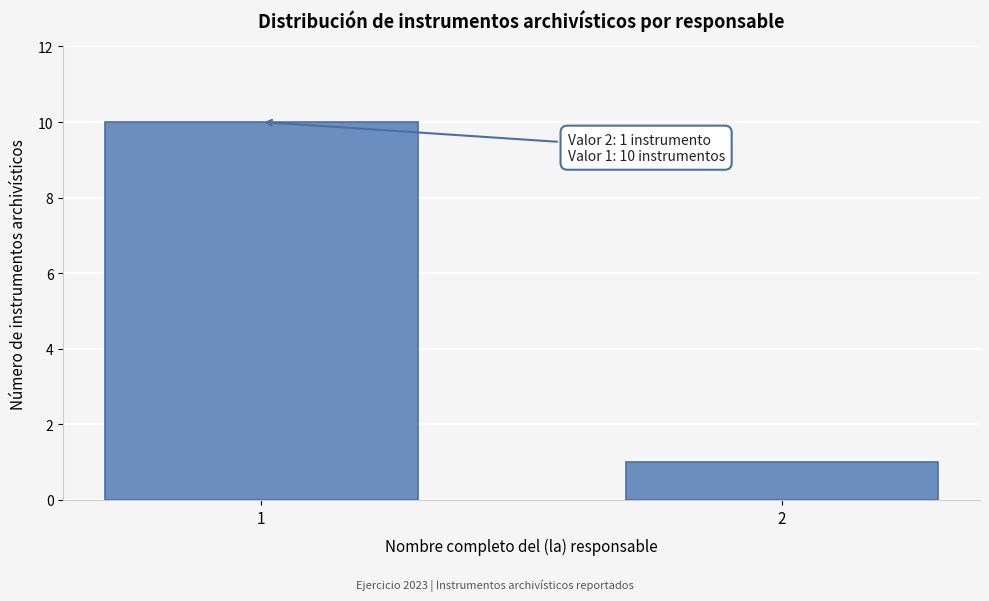

Reading left to right, what are all the values shown in this chart?

1=10	2=1